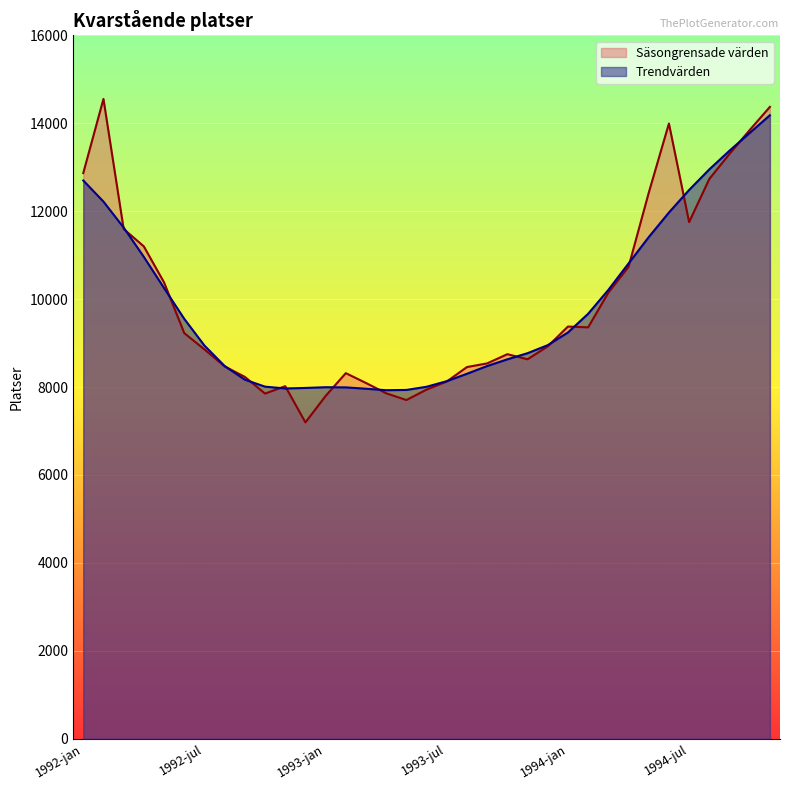

List the series in order of their peak value, lowest first.

Trendvärden, Säsongrensade värden